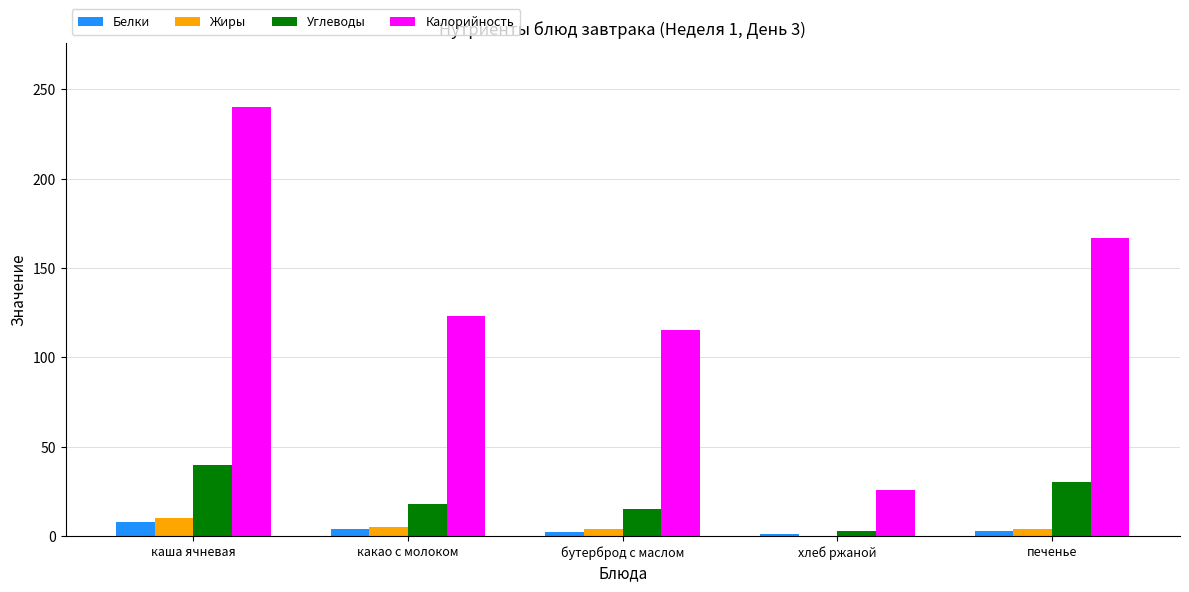

Which series changed the most between каша ячневая and печенье?

Калорийность